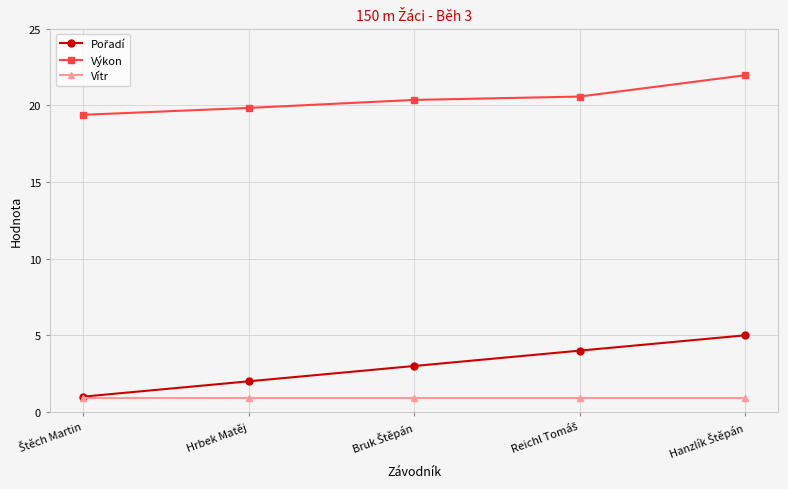

At how many categories does at least one series exceed 12?

5